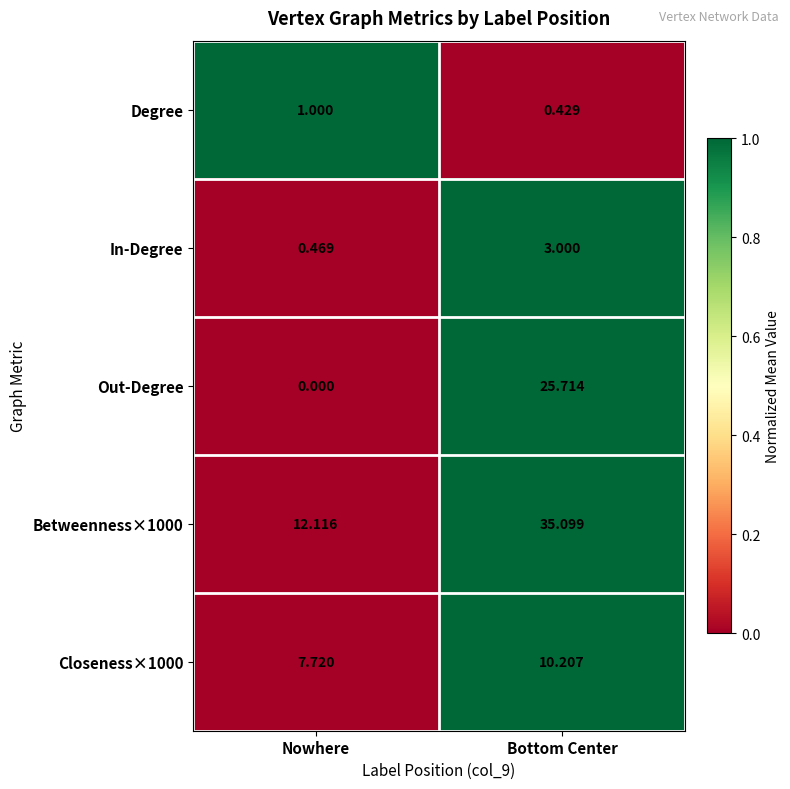

Where is In-Degree nearest to the value 1?

Nowhere